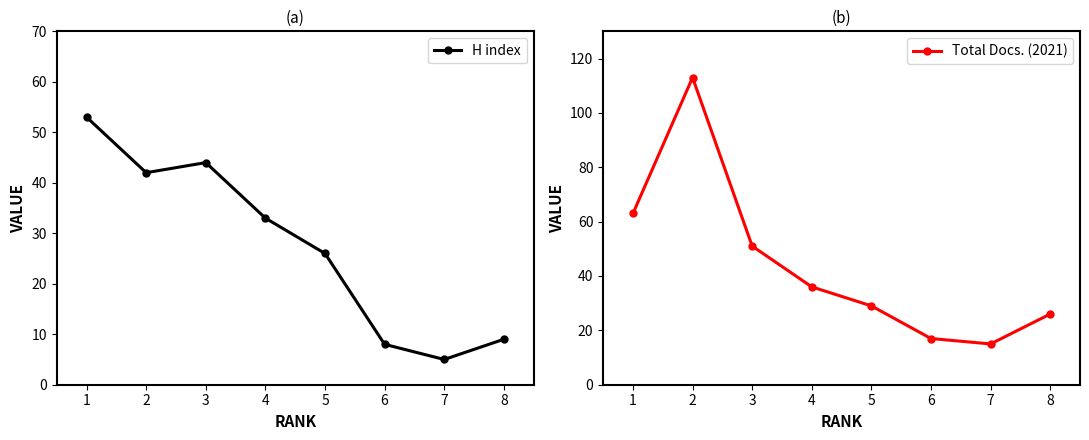

What value does the Total Docs. (2021) series have at 1, to the nearest 5?

65